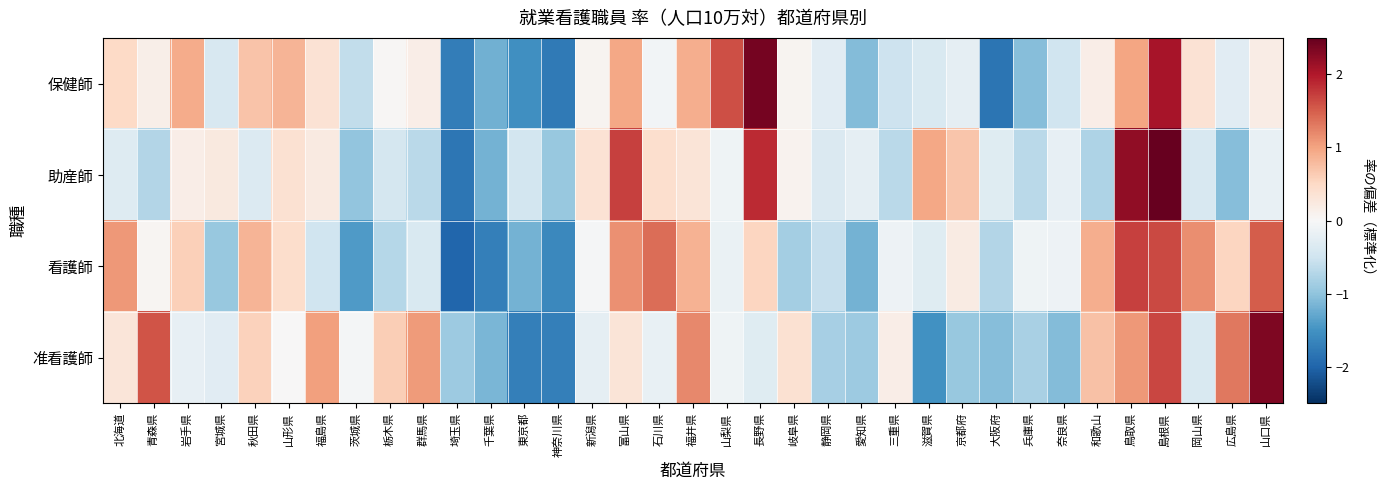

Which series changed the most between 長野県 and 岐阜県?

保健師